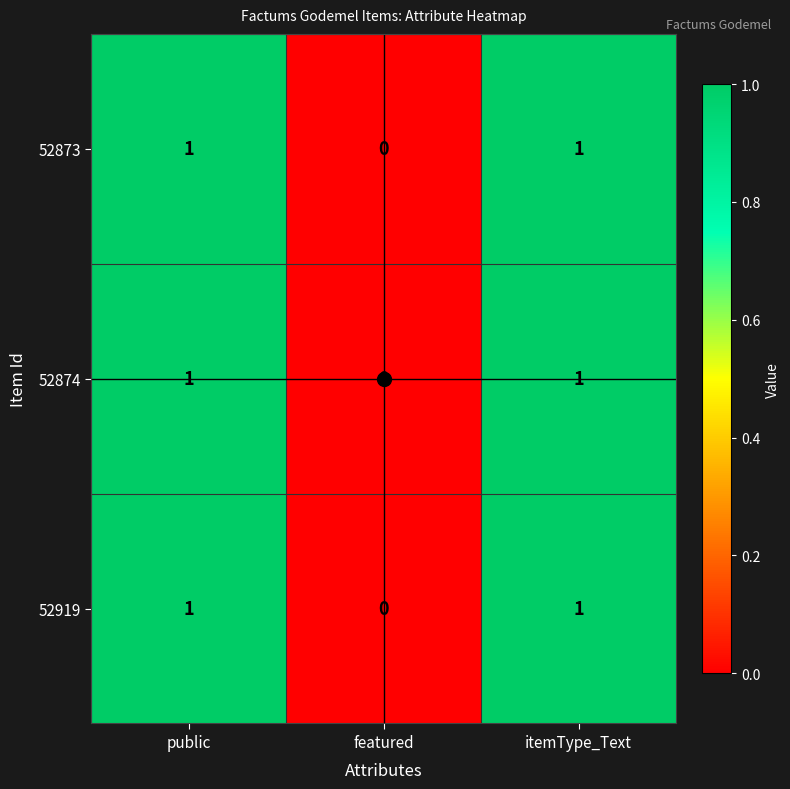

Count the 52874 values in the range 0 to 1.

3